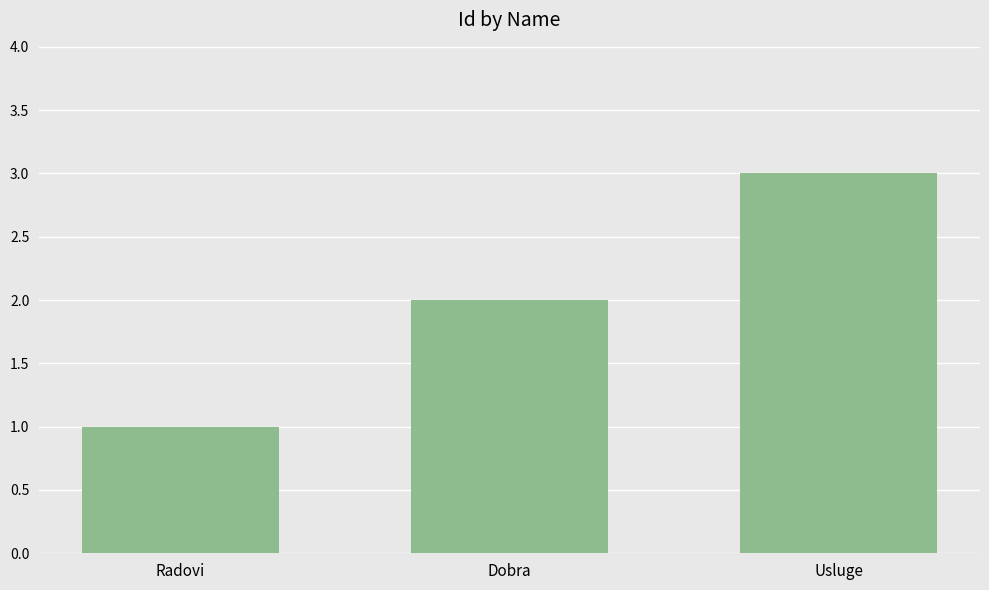

Does the chart contain stacked bars?

No